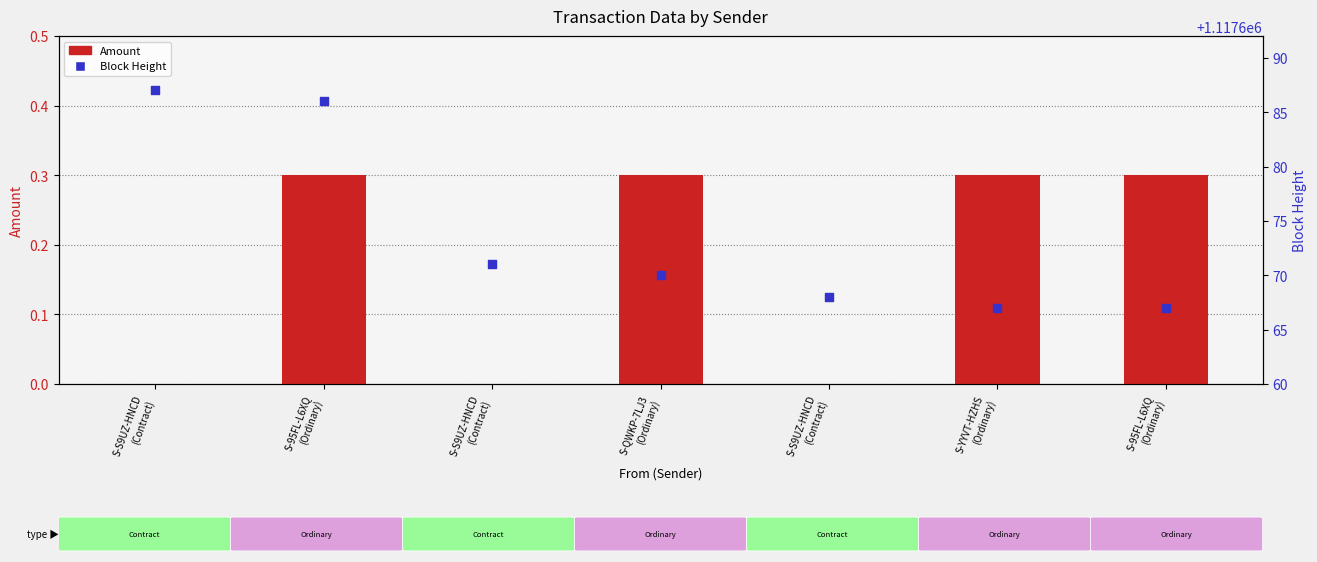

Which series has the largest total across all categories?

Block Height